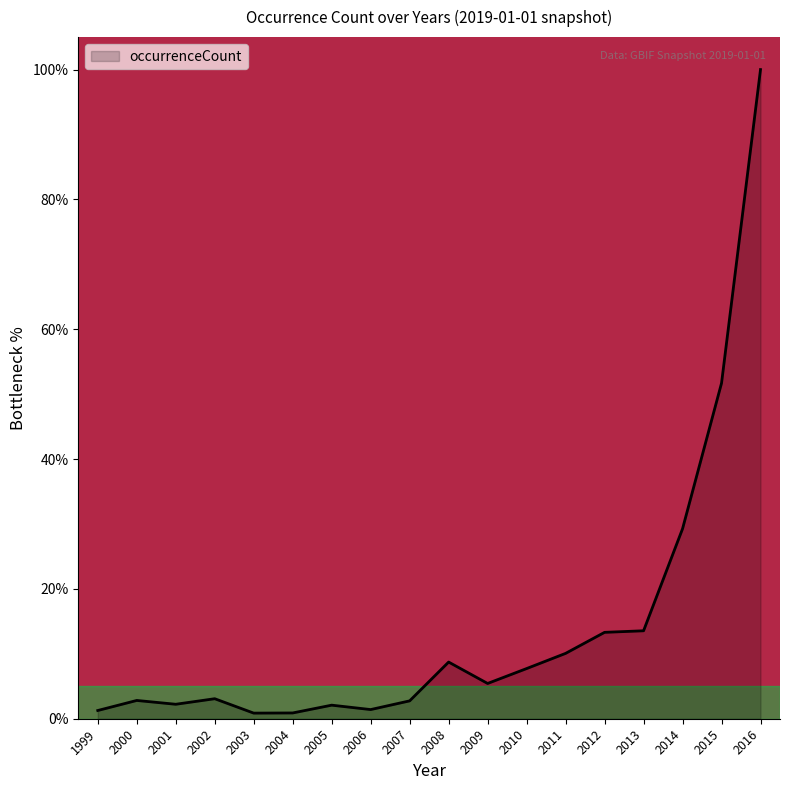

What is the sum of all values?

257.2